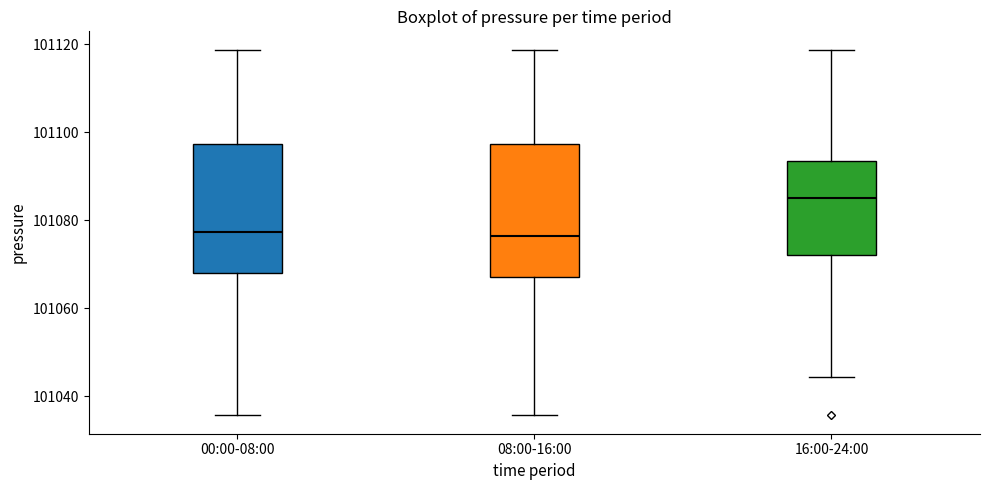

Reading left to right, read every box against the y-axis: the position of its median line, the range the box covers, and the ends of its whiskers. The values are not printed on the chart, so give them approximately, as read against the axis.

00:00-08:00: median 101078, box 101068 to 101098, whiskers 101036 to 101118
08:00-16:00: median 101076, box 101068 to 101098, whiskers 101036 to 101118
16:00-24:00: median 101084, box 101072 to 101094, whiskers 101044 to 101118